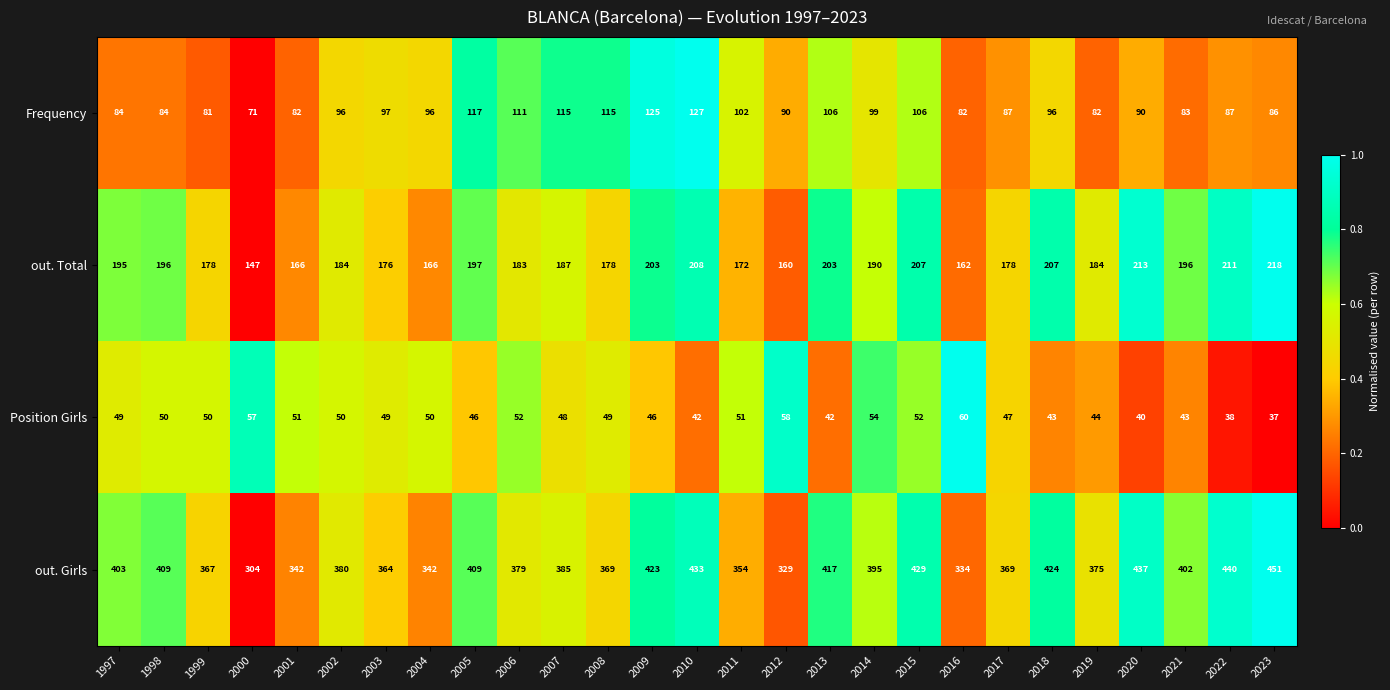

Which category has the lowest value across all series?

2023